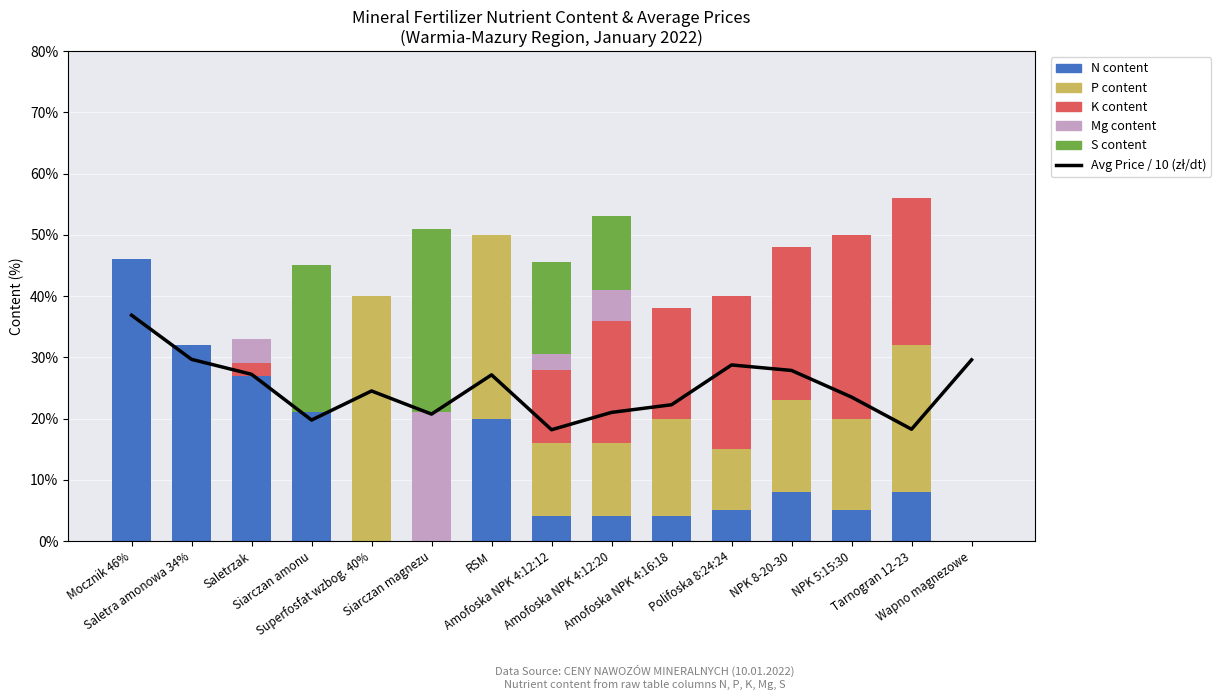

What is the label of the 7th bar from the right?

Amofoska NPK 4:12:20